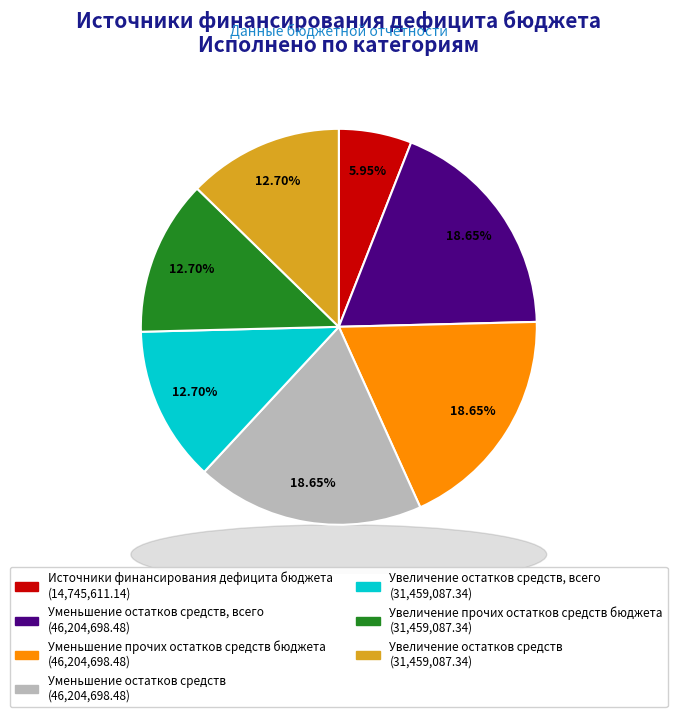

Does any single category account for the majority?

No